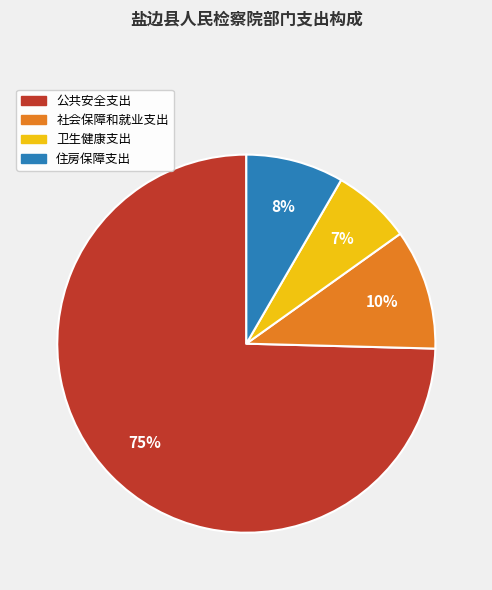

Is it true that 卫生健康支出 is 15% of the pie?

False